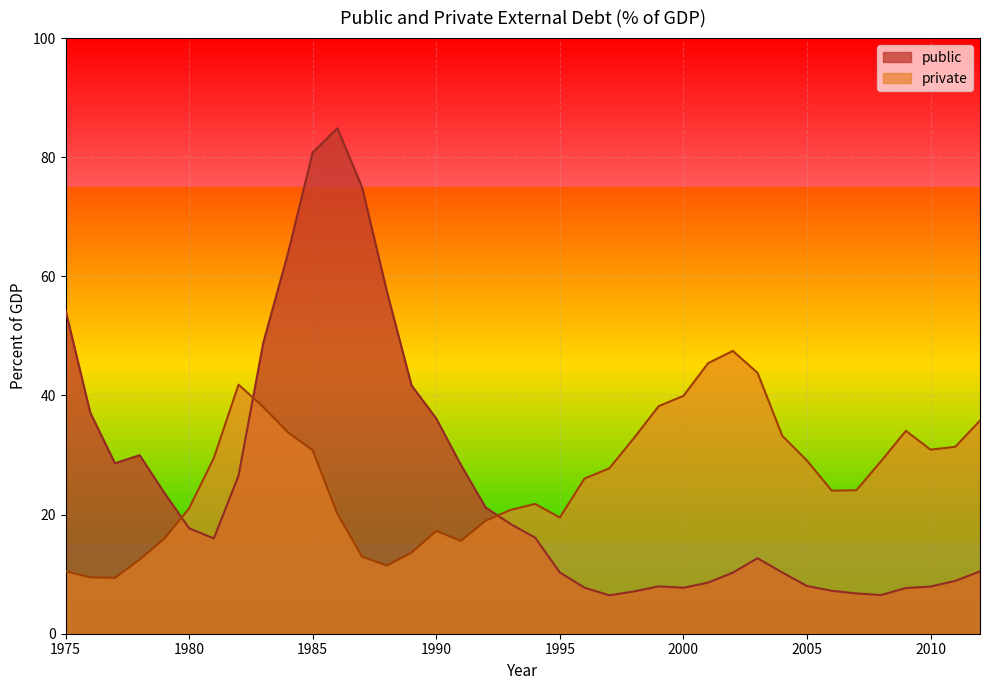

Does the chart display data point markers on the line(s)?

No